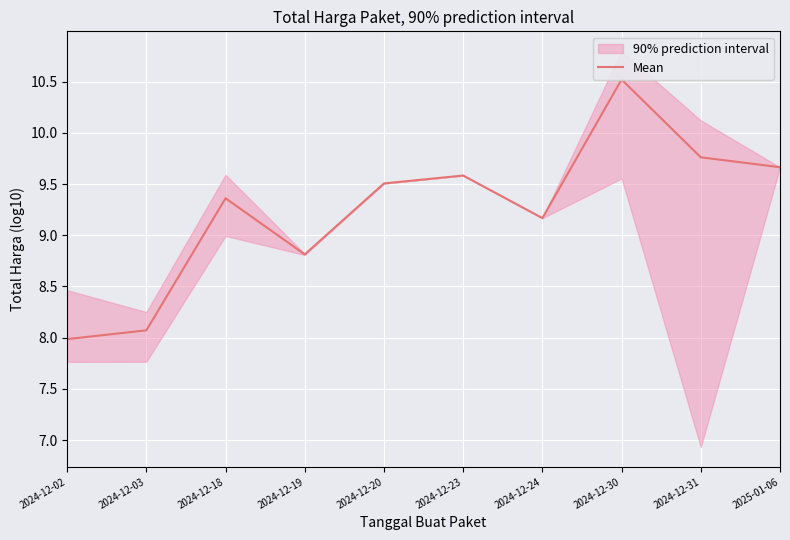

Is it true that the value at 2024-12-31 is 3.0?

False